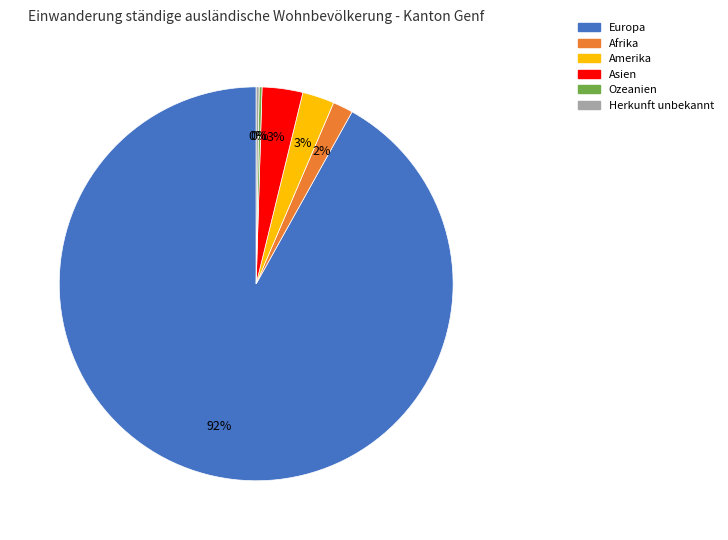

Which slice is the largest?

Europa